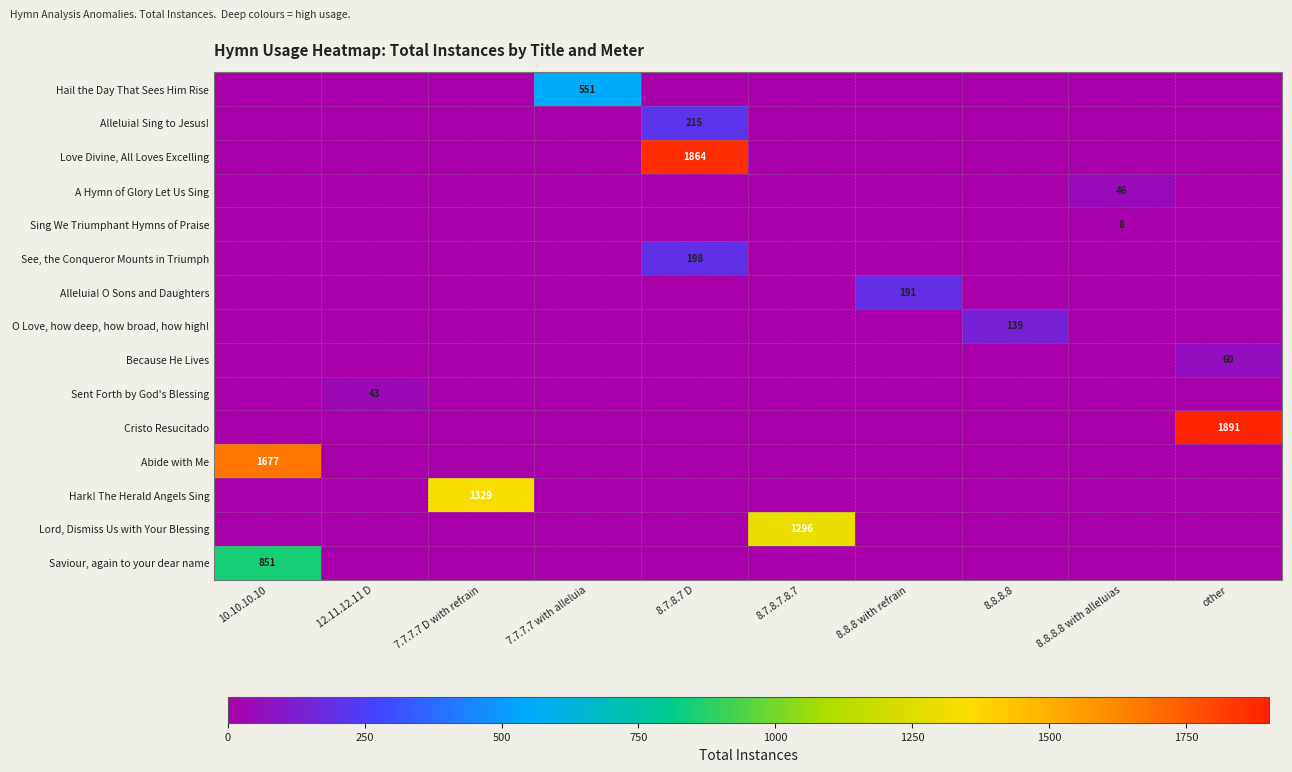

Which category has the lowest value across all series?

10.10.10.10